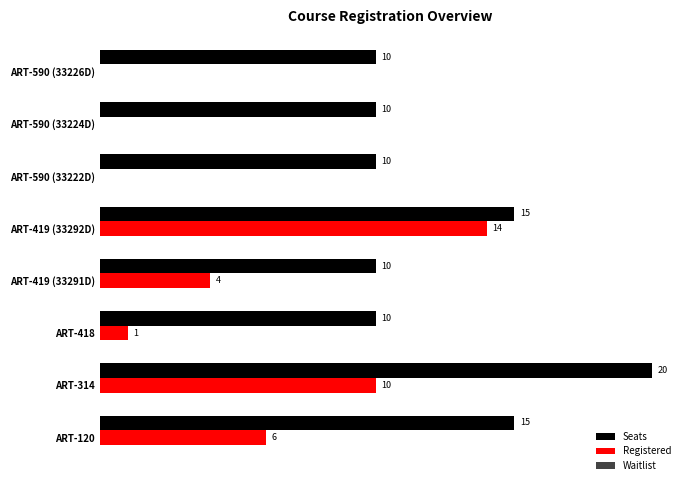

Is the value of Seats at ART-590 (33226D) greater than the value of Registered at ART-590 (33222D)?

Yes